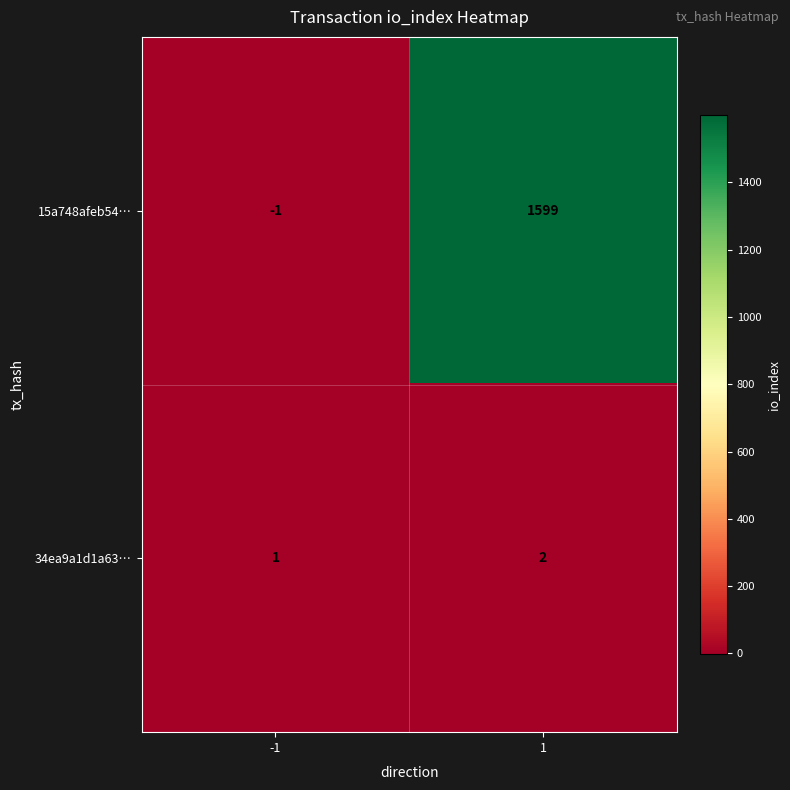

Between -1 and 1, which series saw the biggest shift?

15a748afeb54…